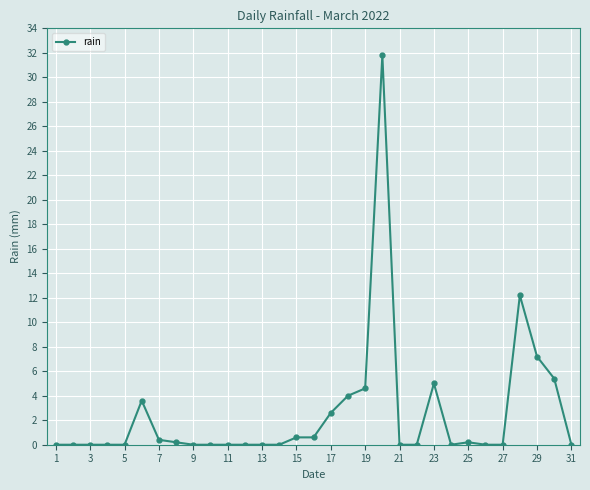

True or false: the data has more than 1 interior local peaks.

True